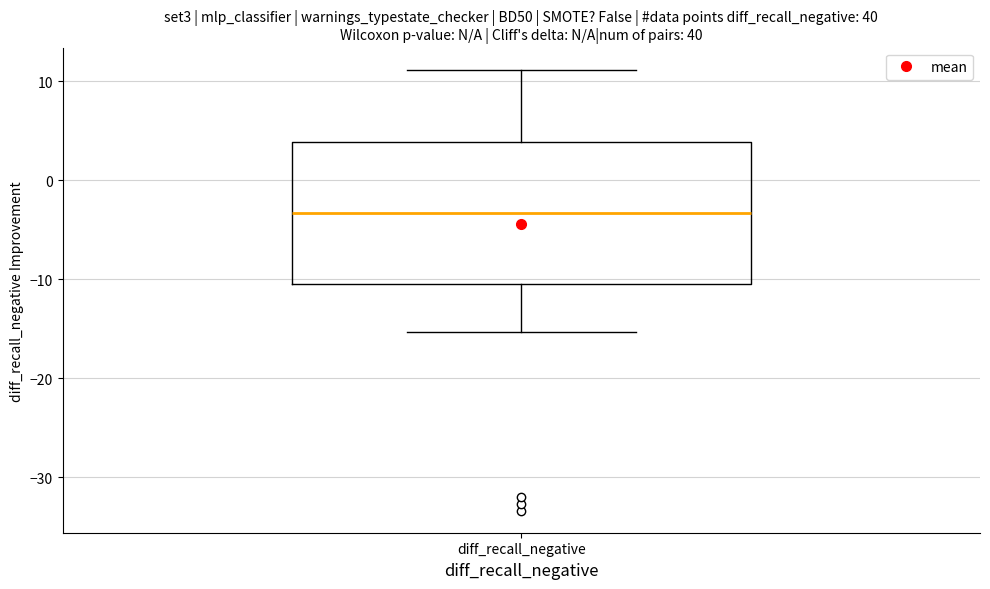

Read this box plot against the y-axis: the position of the median line, the range covered by the box, and the ends of both whiskers. The values are not printed on the chart, so give them approximately, as read against the axis.

median -3, box -10 to 4, whiskers -15 to 11